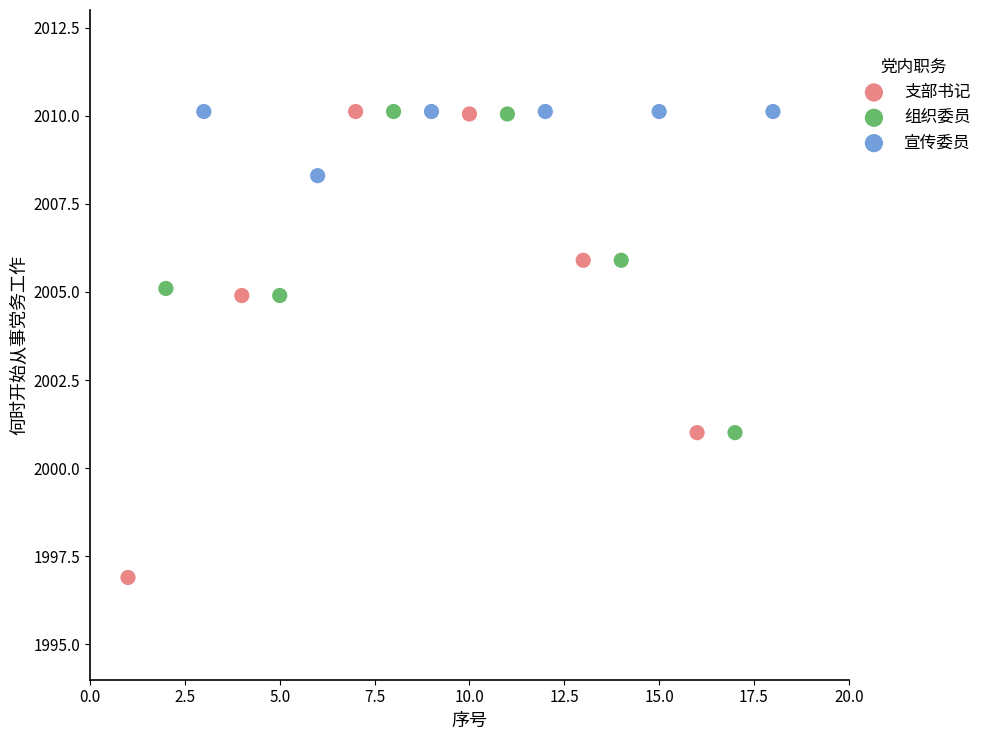

Which series has the widest spread of Y values?

支部书记